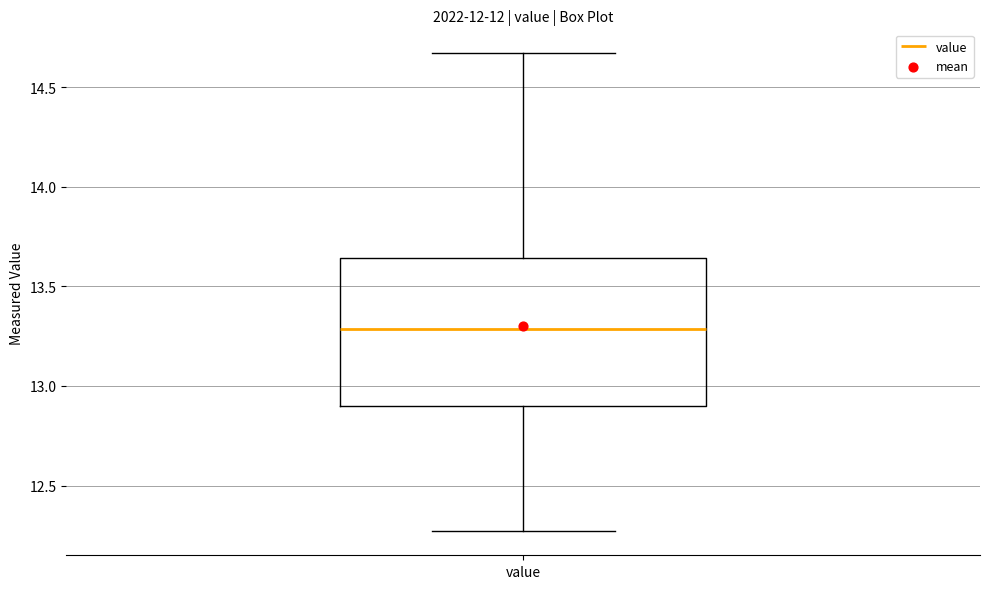

Transcribe this box plot: give where the median line is, the range the box spans, and where the two whiskers end, as read against the y-axis. The values are not printed on the chart, so give them approximately, as read against the axis.

median 13.30, box 12.90 to 13.65, whiskers 12.25 to 14.65